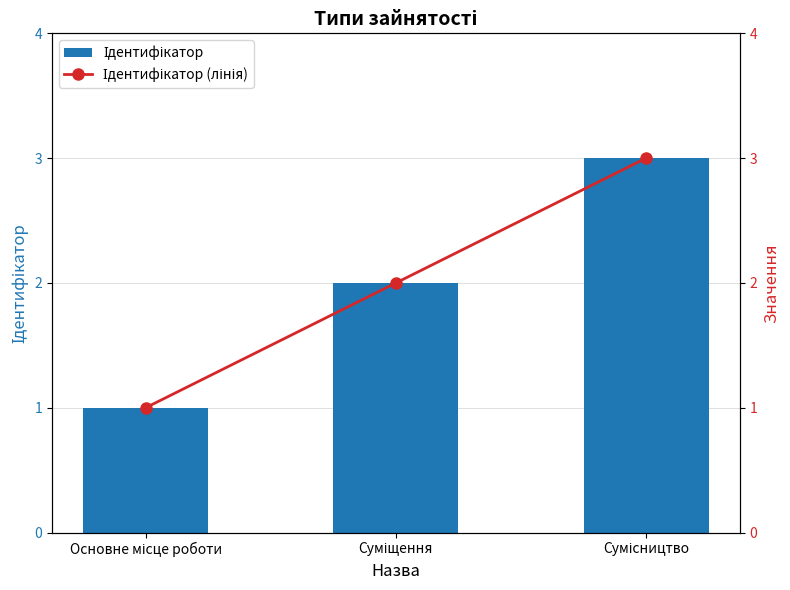

Reading left to right, transcribe all the data shown in this chart.

Ідентифікатор: Основне місце роботи=1	Суміщення=2	Сумісництво=3
Ідентифікатор (лінія): Основне місце роботи=1	Суміщення=2	Сумісництво=3